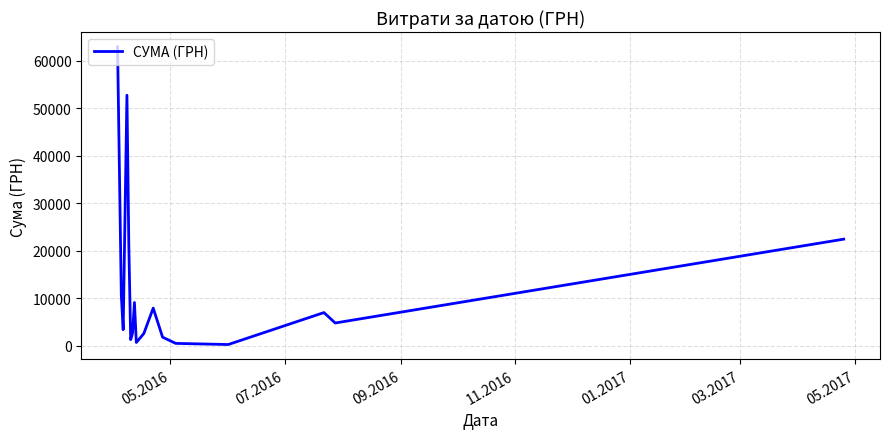

True or false: the data has more than 2 interior local peaks.

True